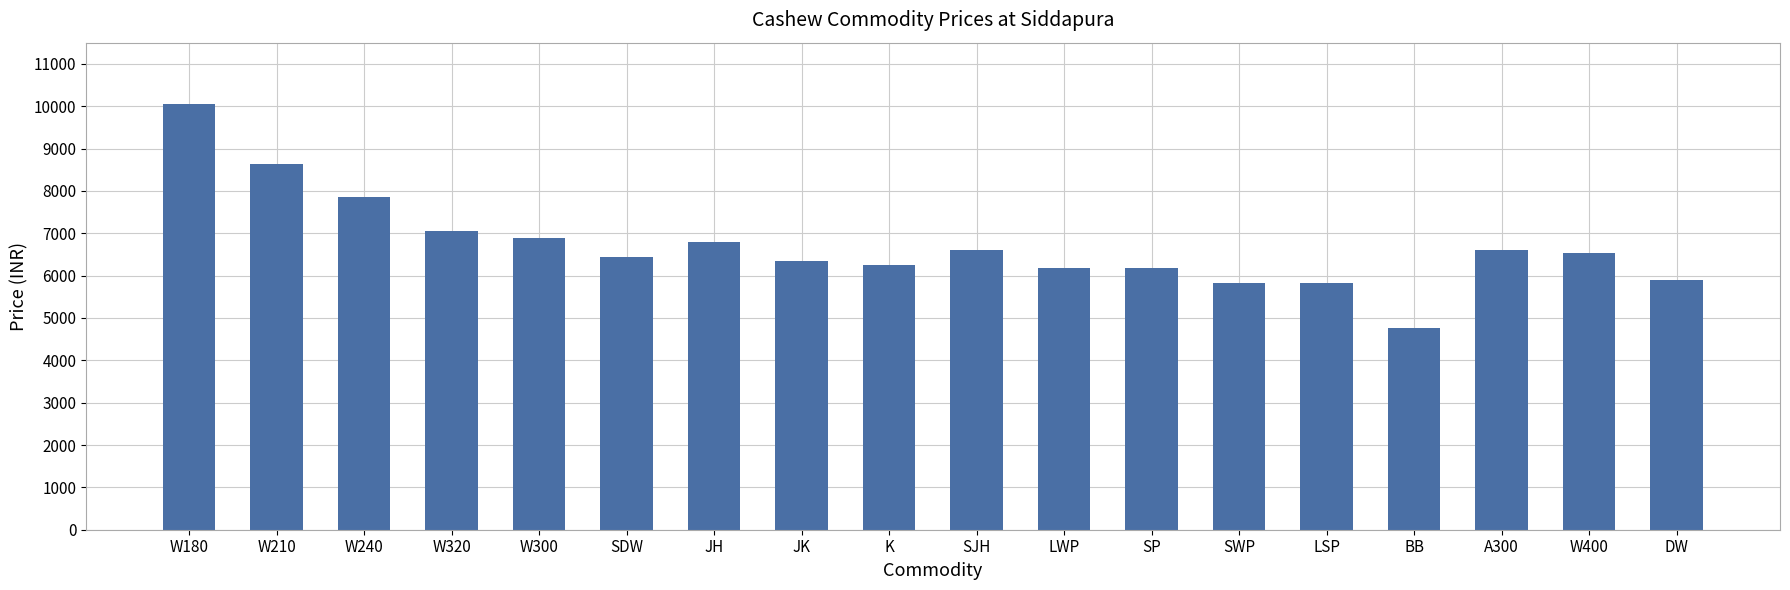

What position from the left is K?

9